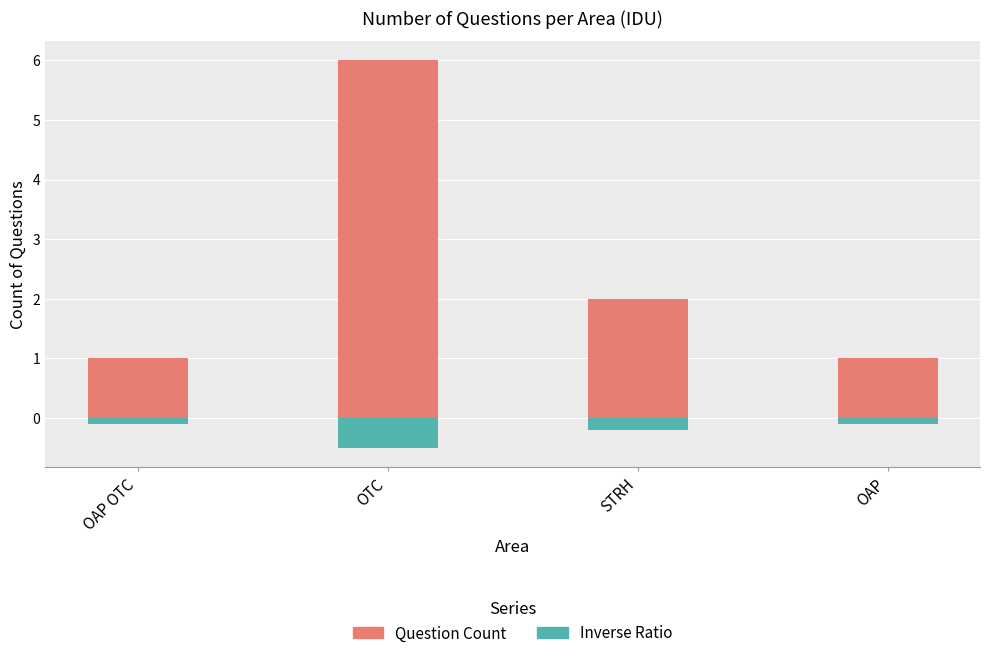

What is the label of the 3rd bar from the left?

STRH